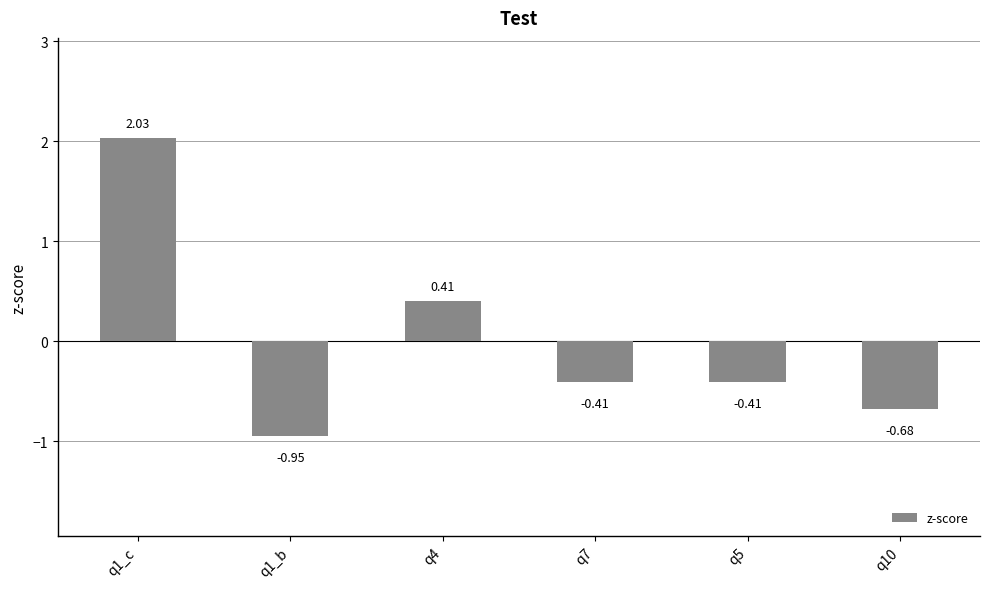

Where does the data first go above 0?

q1_c